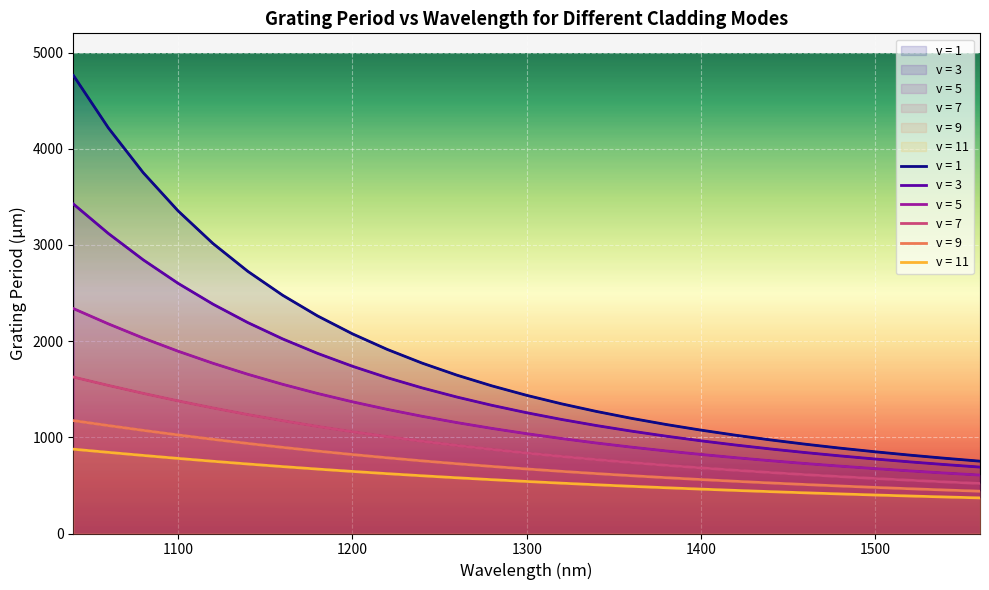

What is the average value of the v = 1 series?

1850.8